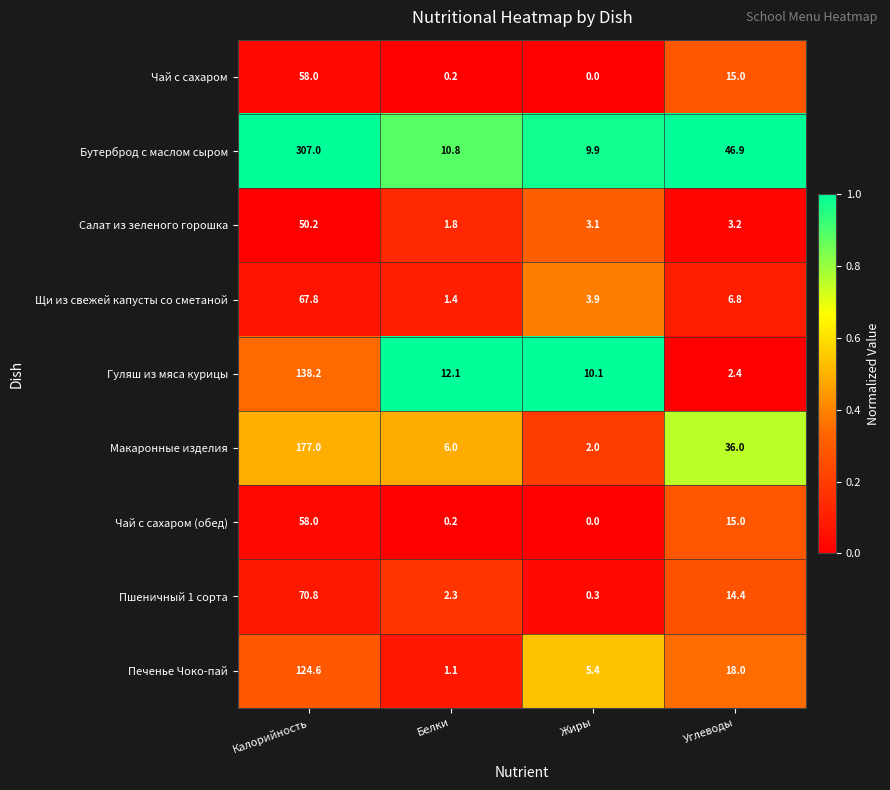

What is the difference between the highest and lowest values at Жиры?

10.1